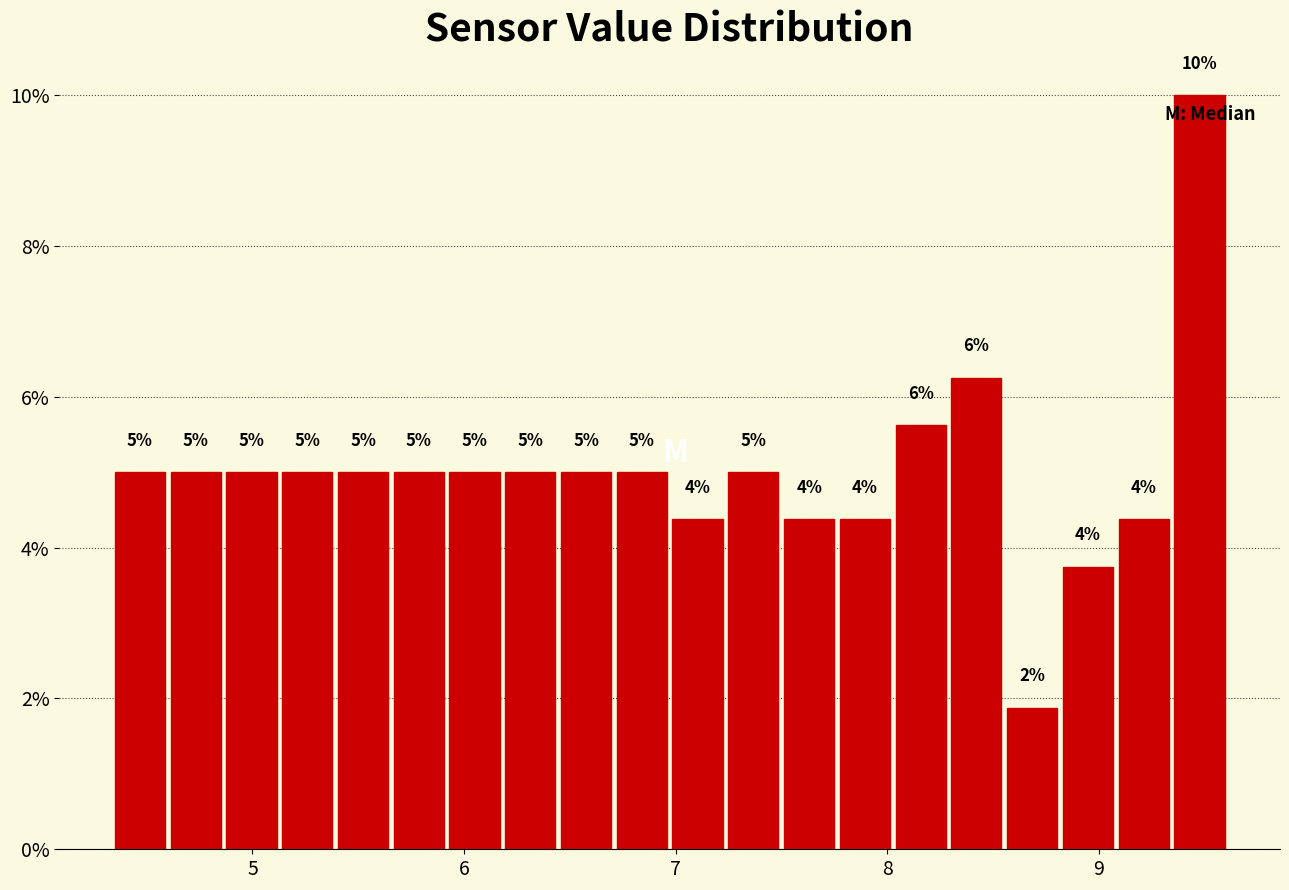

Around what value on the x-axis is the tallest bar? Give the approximate position of its centre, as read against the axis.

9.5